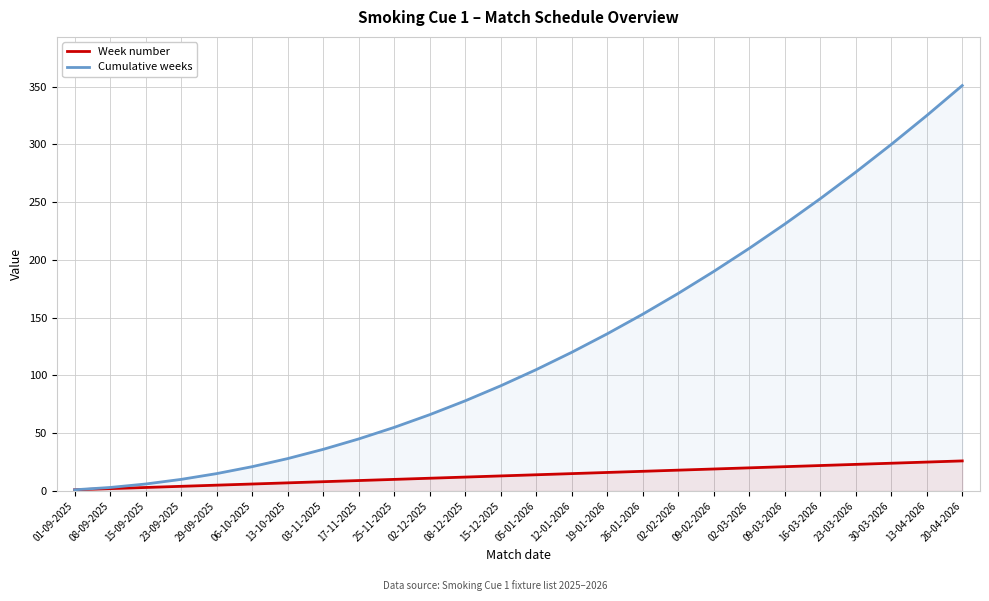

Where is Week number nearest to the value 13?

15-12-2025